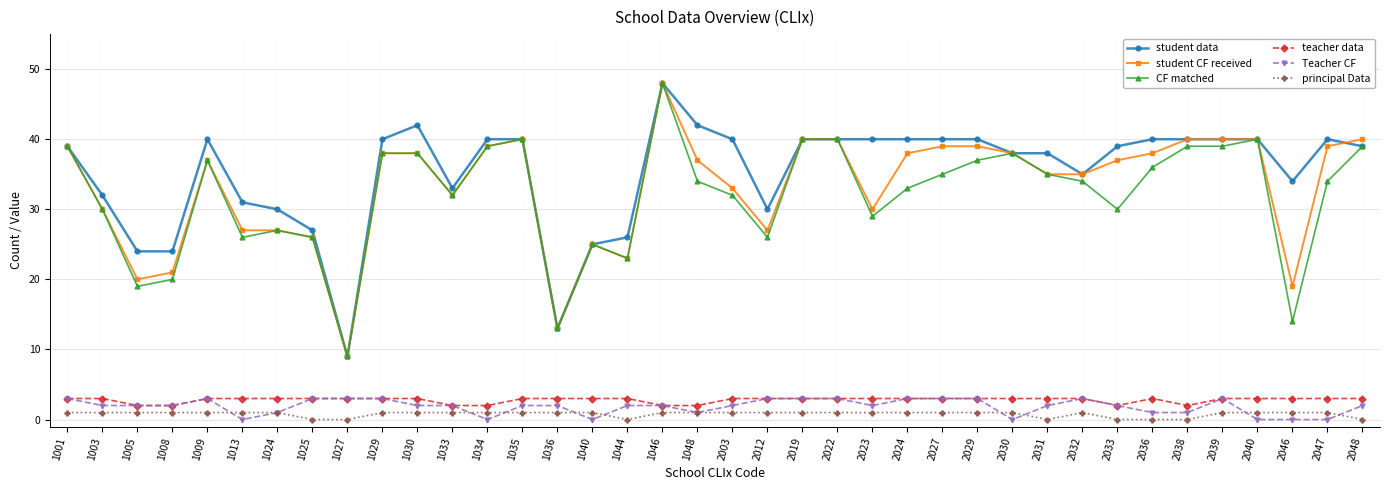

Is the value of principal Data at 2036 greater than the value of CF matched at 2023?

No